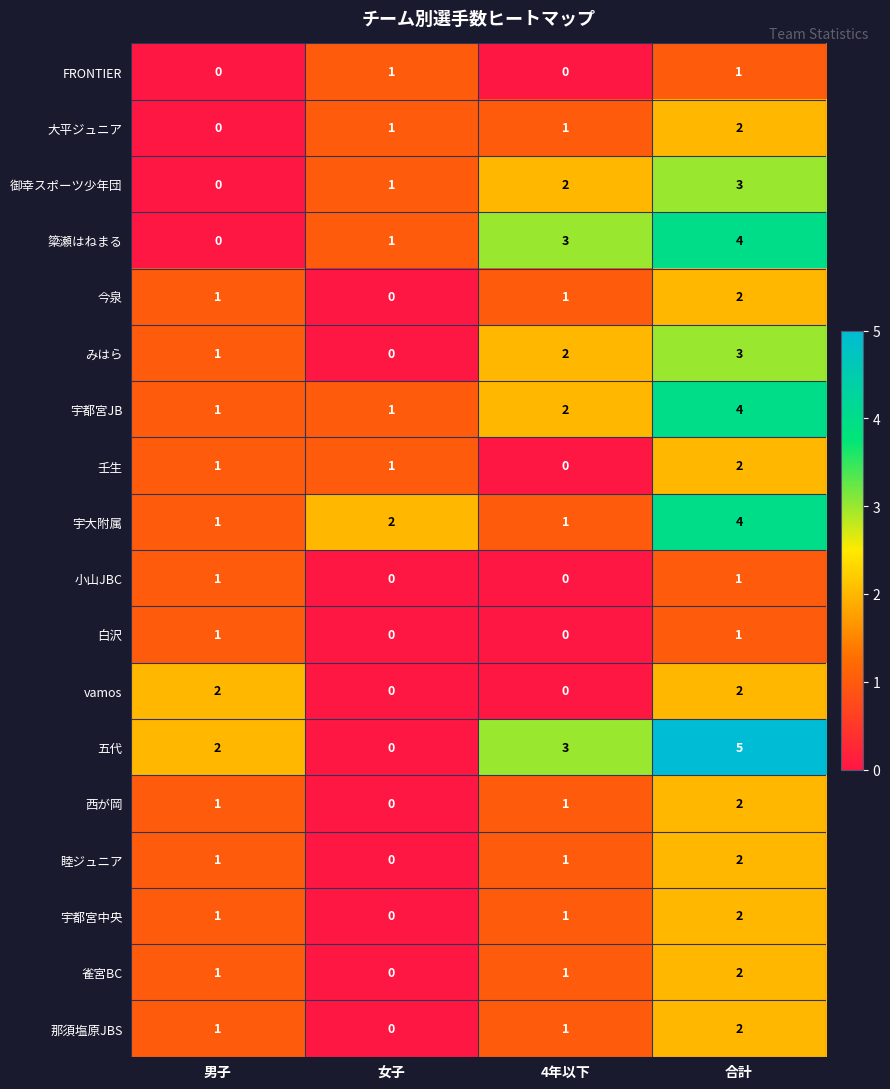

What is the sum of all 西が岡 values?

4